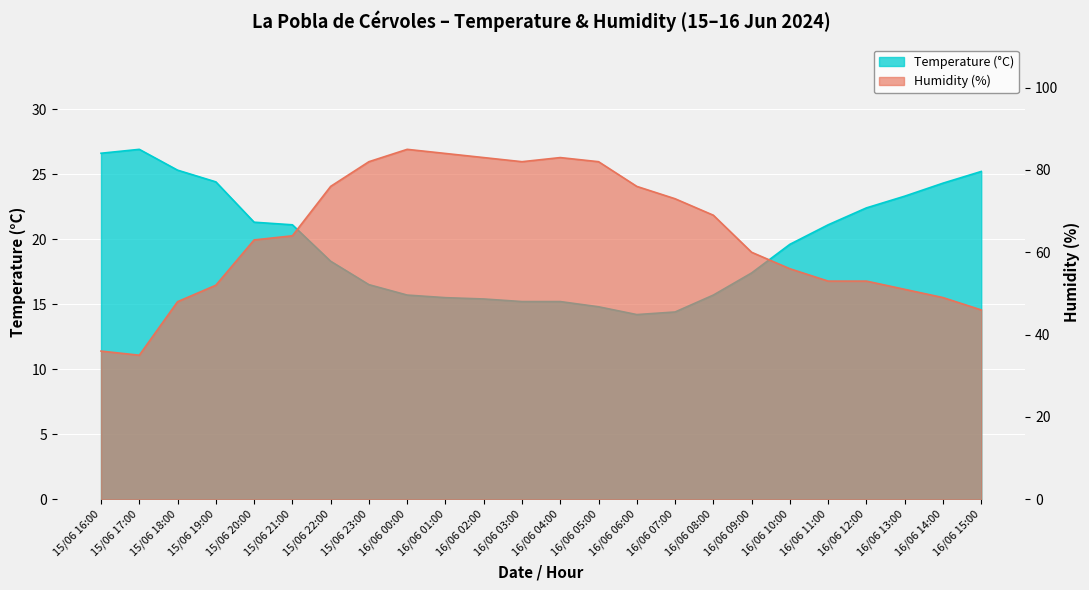

Reading left to right, transcribe all the data shown in this chart.

Temperature (°C): 15/06 16:00=26.6	15/06 17:00=26.9	15/06 18:00=25.3	15/06 19:00=24.4	15/06 20:00=21.3	15/06 21:00=21.1	15/06 22:00=18.3	15/06 23:00=16.5	16/06 00:00=15.7	16/06 01:00=15.5	16/06 02:00=15.4	16/06 03:00=15.2	16/06 04:00=15.2	16/06 05:00=14.8	16/06 06:00=14.2	16/06 07:00=14.4	16/06 08:00=15.7	16/06 09:00=17.4	16/06 10:00=19.6	16/06 11:00=21.1	16/06 12:00=22.4	16/06 13:00=23.3	16/06 14:00=24.3	16/06 15:00=25.2
Humidity (%): 15/06 16:00=36.0	15/06 17:00=35.0	15/06 18:00=48.0	15/06 19:00=52.0	15/06 20:00=63.0	15/06 21:00=64.0	15/06 22:00=76.0	15/06 23:00=82.0	16/06 00:00=85.0	16/06 01:00=84.0	16/06 02:00=83.0	16/06 03:00=82.0	16/06 04:00=83.0	16/06 05:00=82.0	16/06 06:00=76.0	16/06 07:00=73.0	16/06 08:00=69.0	16/06 09:00=60.0	16/06 10:00=56.0	16/06 11:00=53.0	16/06 12:00=53.0	16/06 13:00=51.0	16/06 14:00=49.0	16/06 15:00=46.0